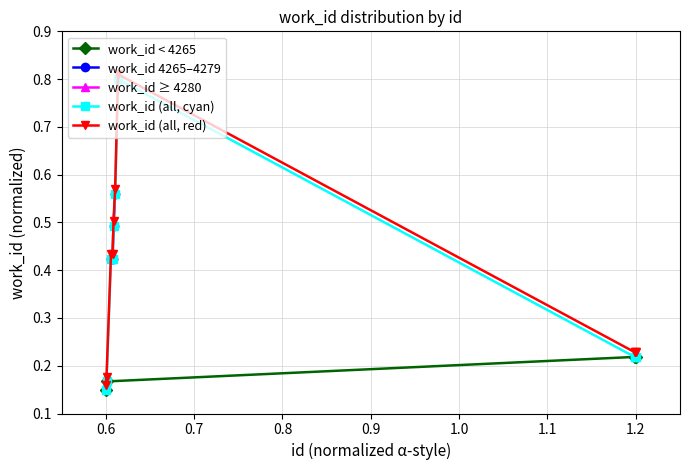

The work_id (all, red) series shows 0.1 at 1.2. True or false?

False